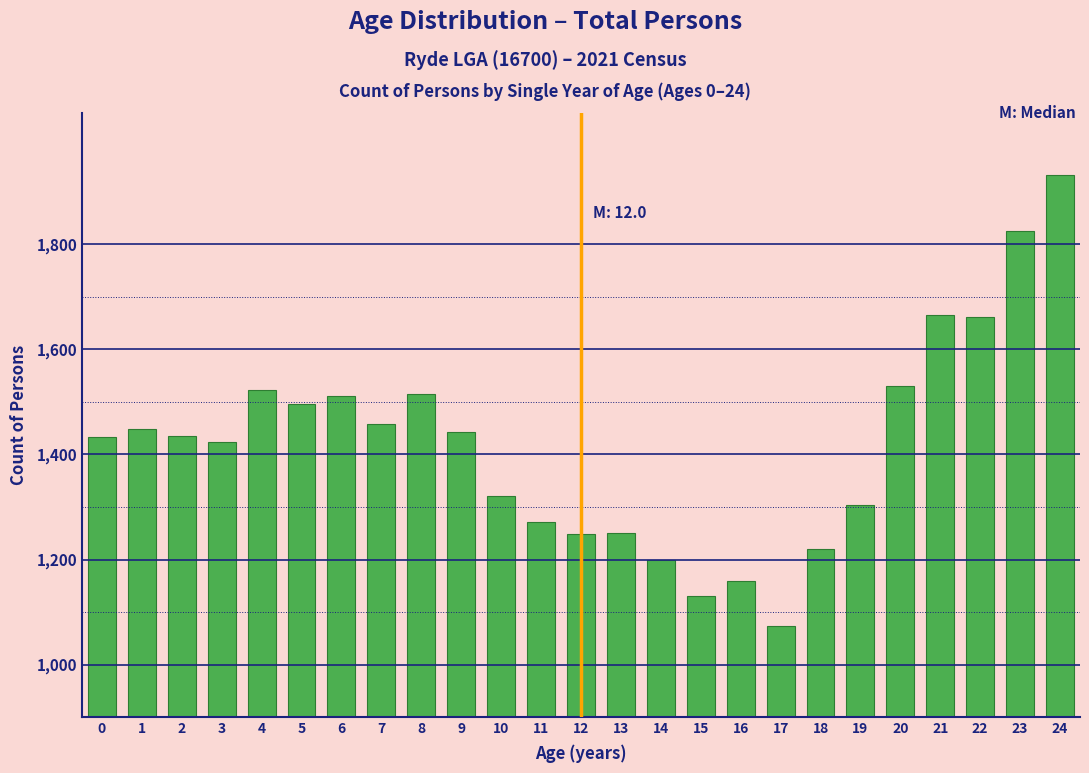

What value does the data have at 8?

1514